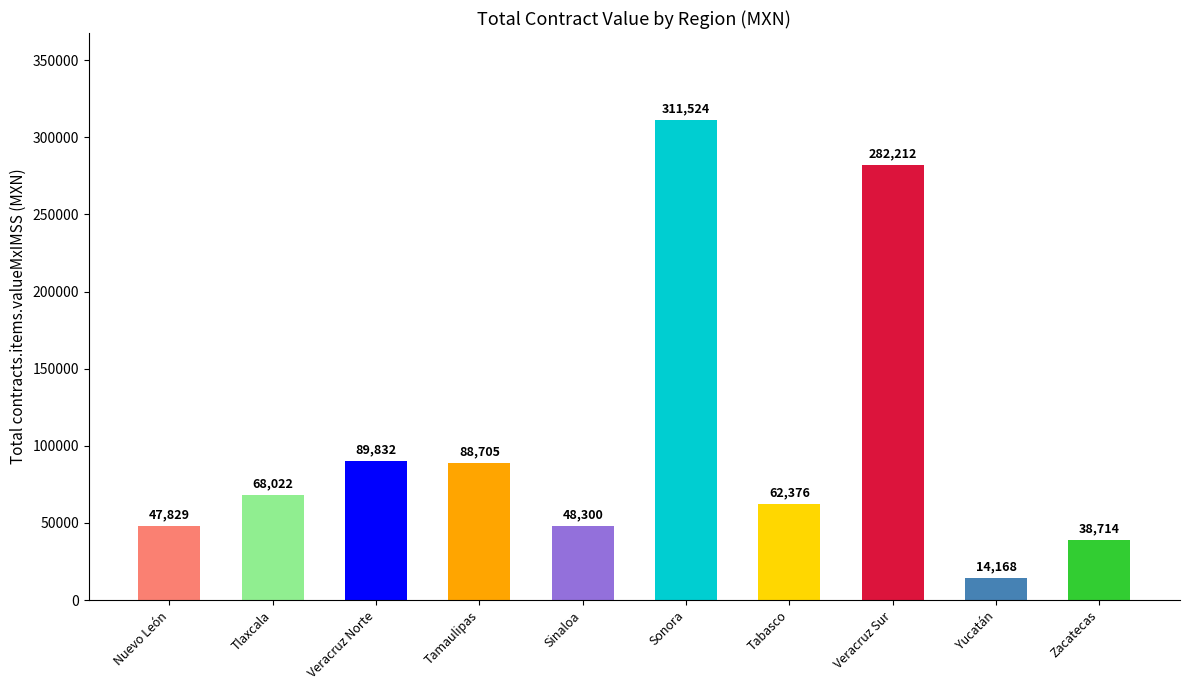

List the labels in order of value, largest first.

Sonora, Veracruz Sur, Veracruz Norte, Tamaulipas, Tlaxcala, Tabasco, Sinaloa, Nuevo León, Zacatecas, Yucatán